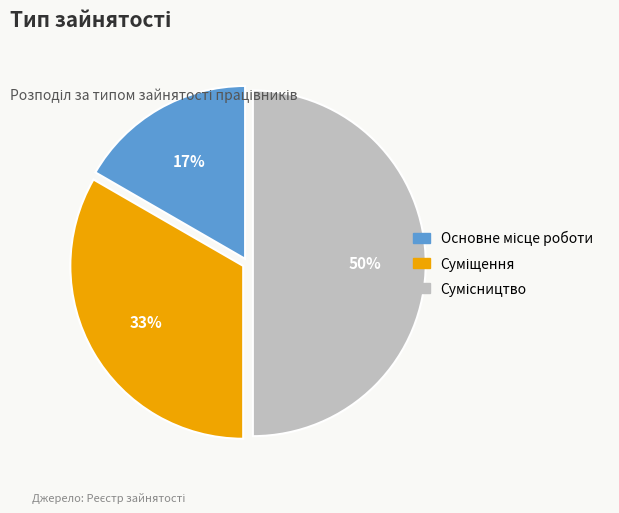

To the nearest percent, what is the average slice percentage?

33%